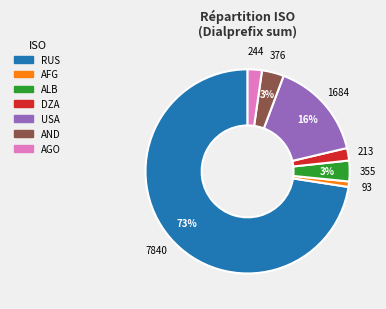

Which has a higher value, USA or RUS?

RUS